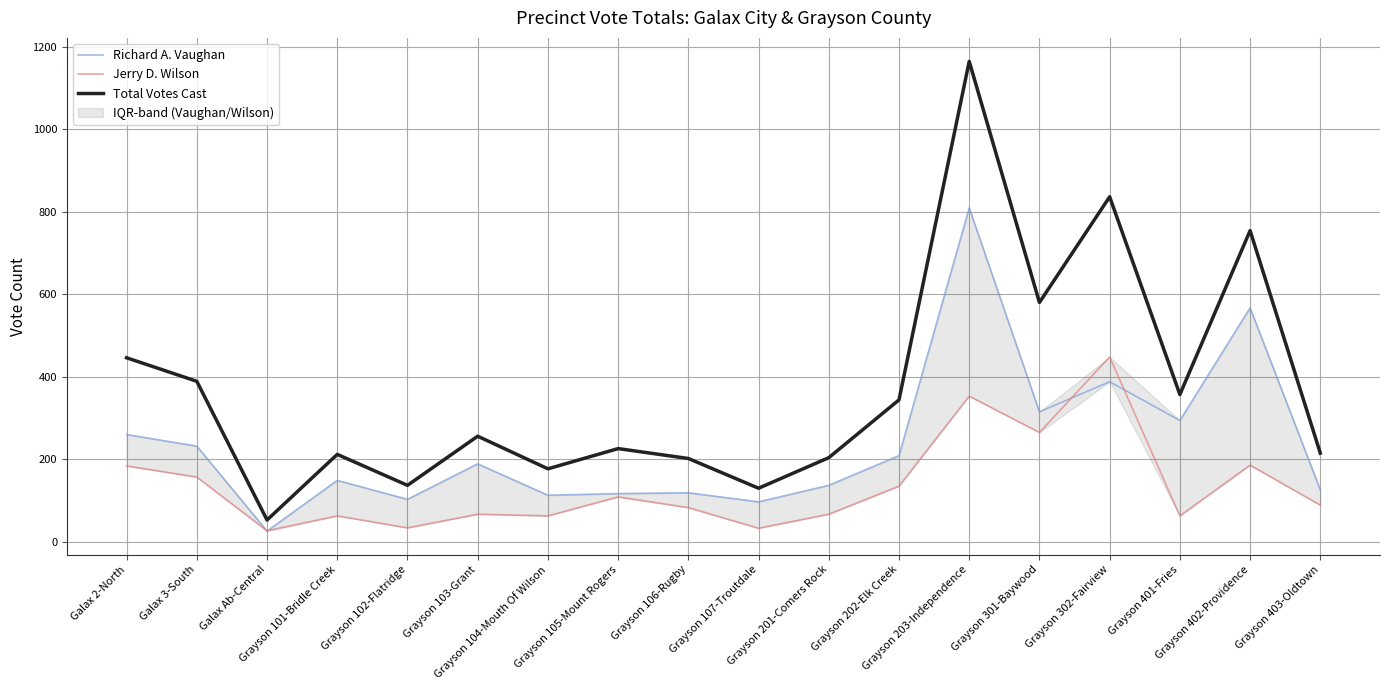

At which category is the sum across all series the highest?

Grayson 203-Independence